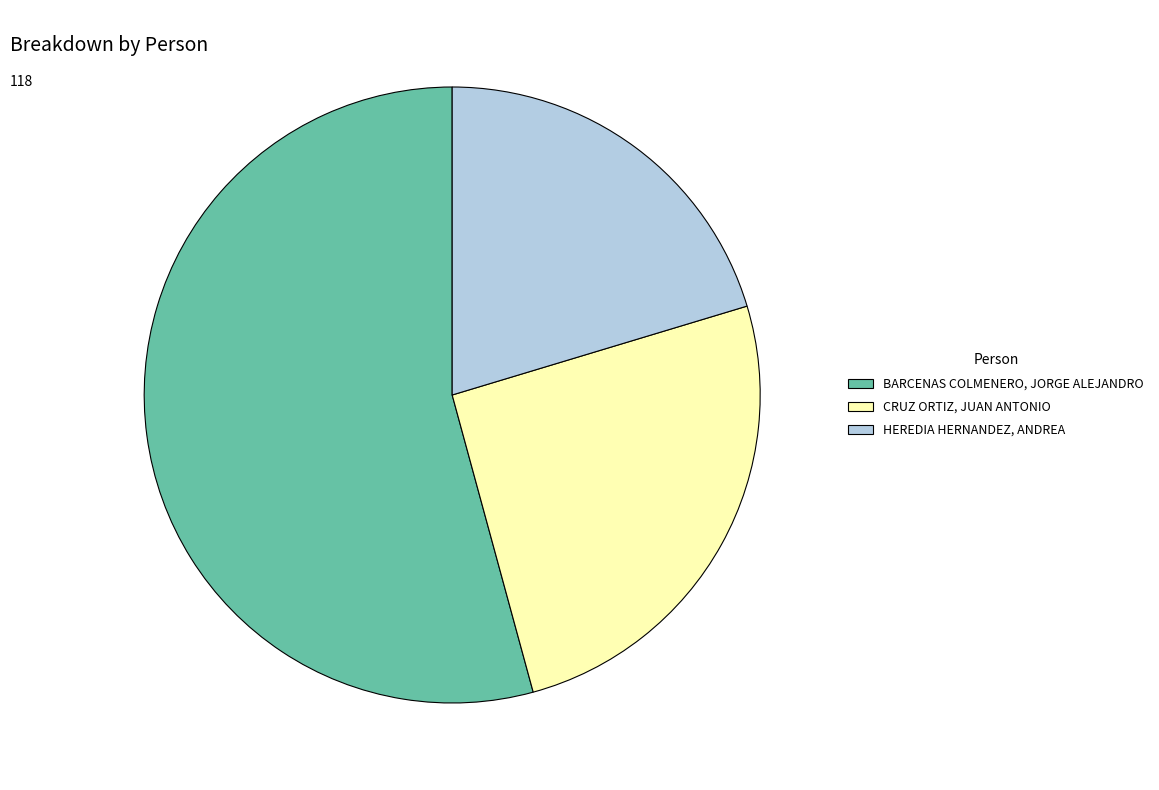

Is it true that CRUZ ORTIZ, JUAN ANTONIO is 25% of the pie?

True